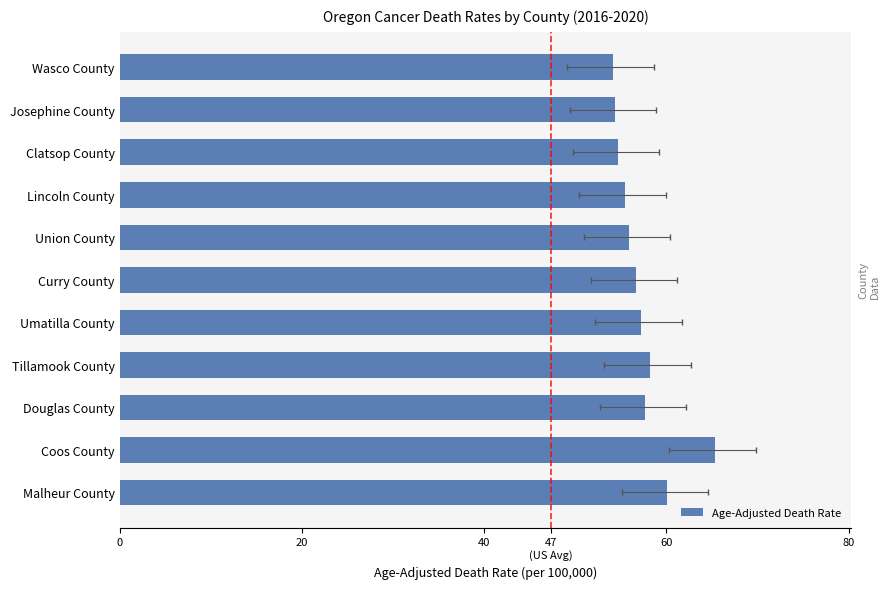

The chart shows a value of 54.7 at Clatsop County. True or false?

True